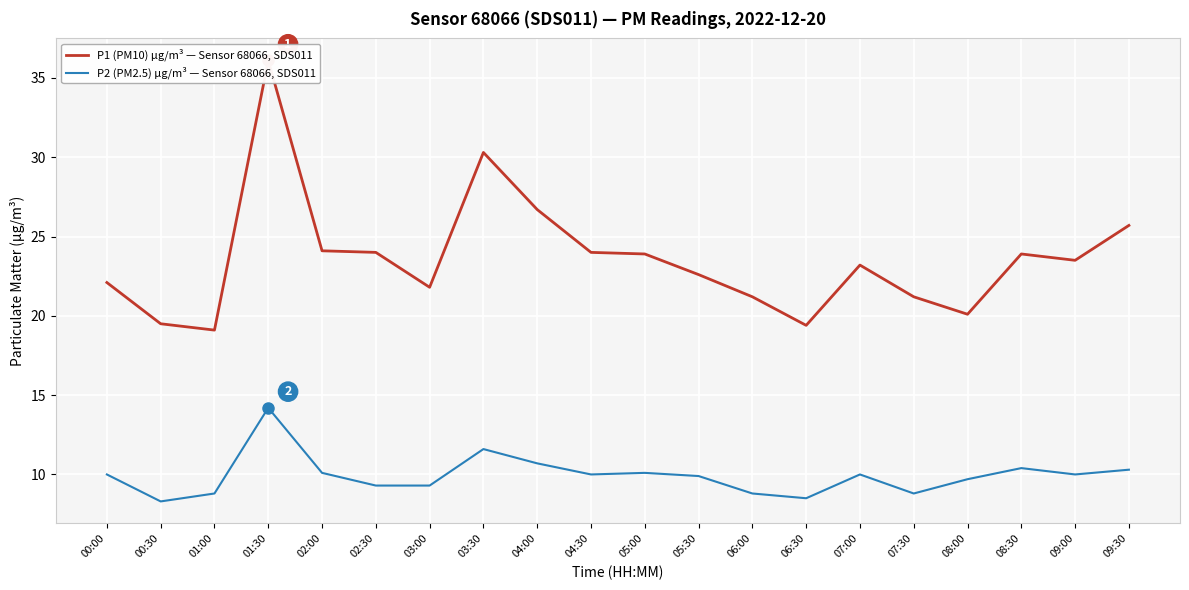

True or false: P2 (PM2.5) µg/m³ — Sensor 68066, SDS011 has a value of 16.0 at 05:00.

False